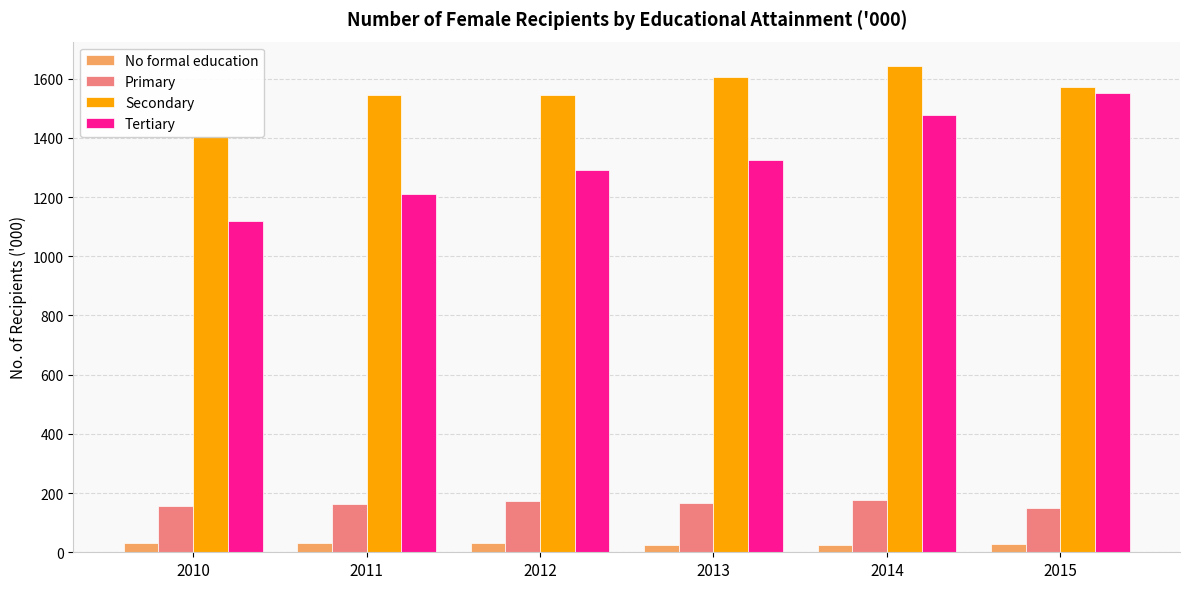

What is the total value across all series at 2013?

3118.7